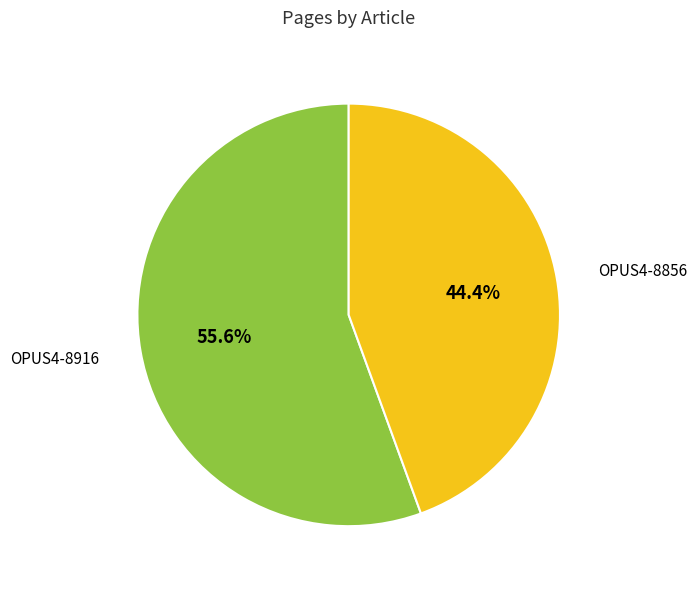

Is there a majority slice in this chart?

Yes